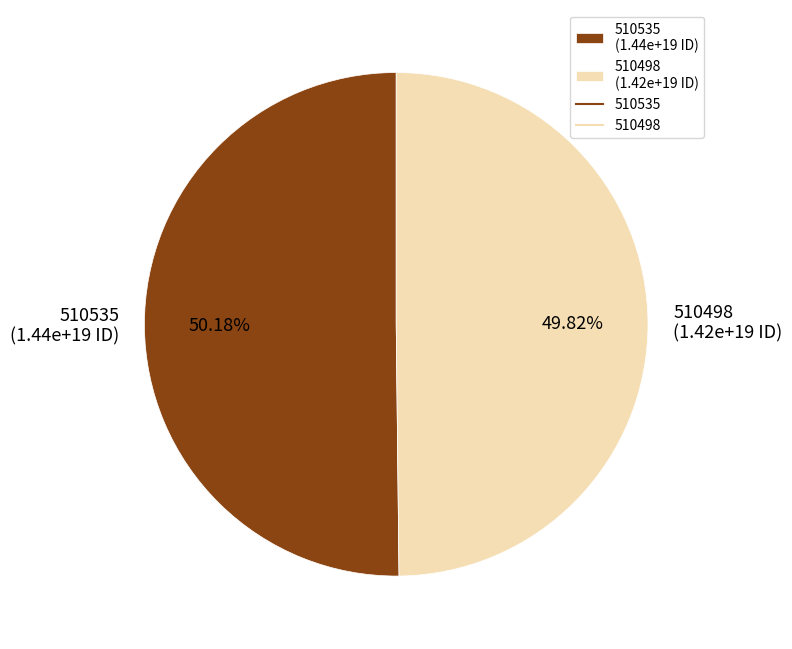

To the nearest percent, what is the average slice percentage?

50%